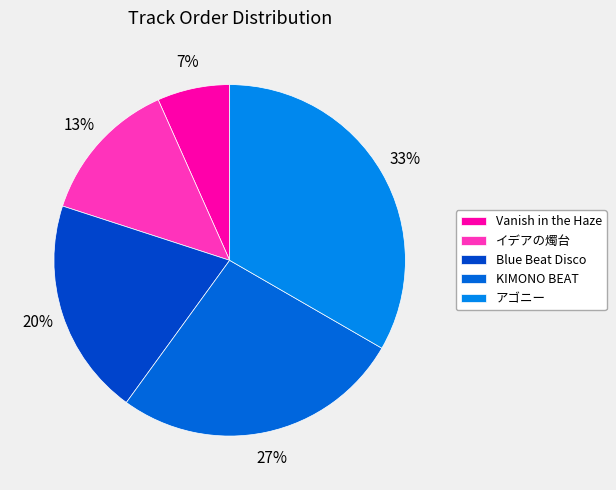

What is the largest slice in the pie chart?

アゴニー